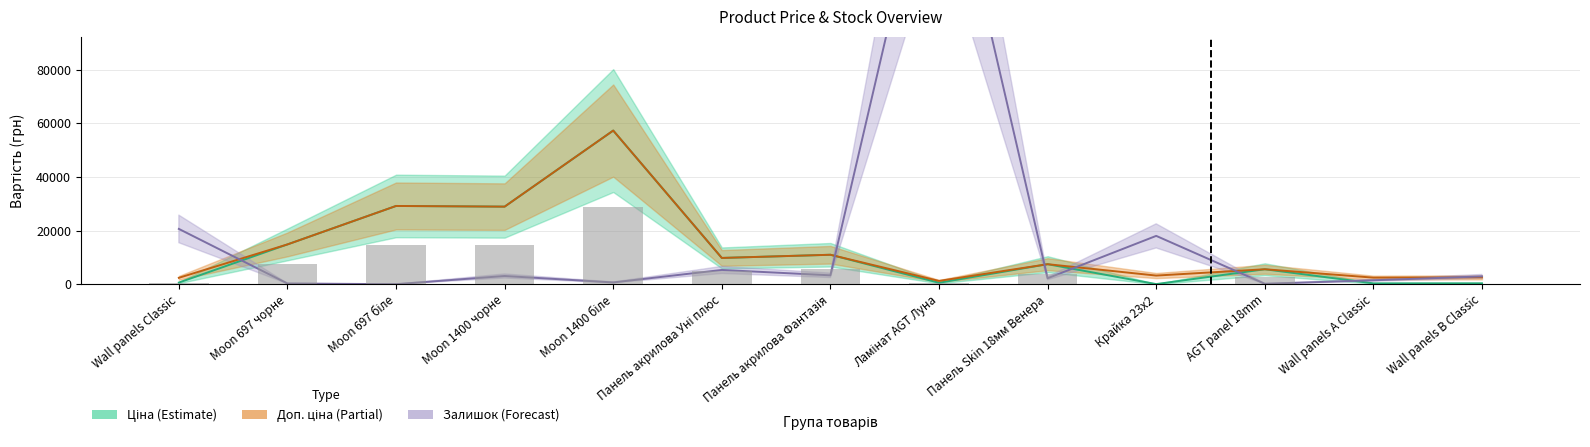

How many groups of bars are there?

13